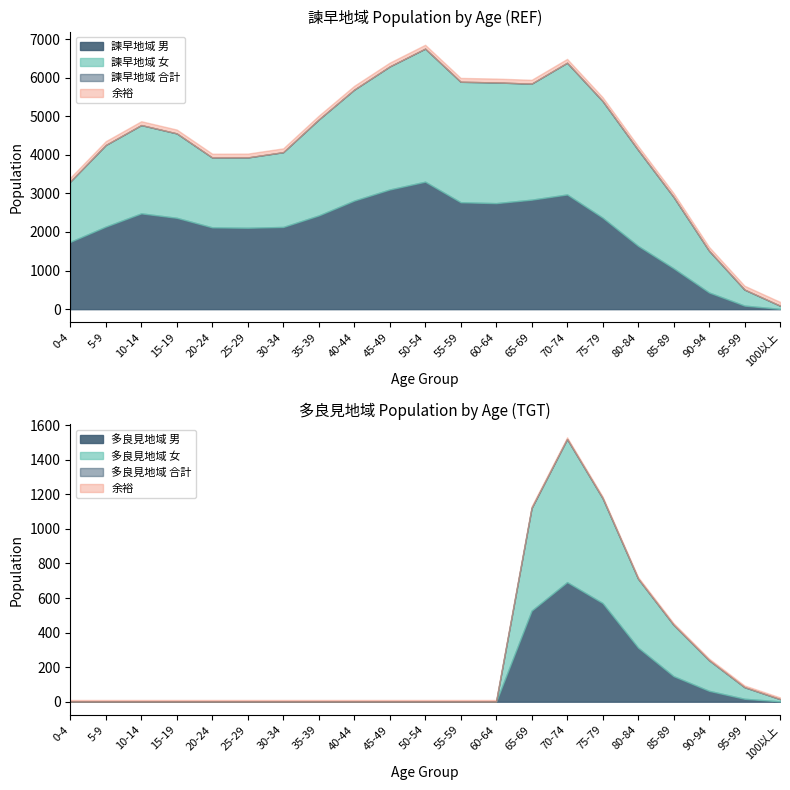

How many intersections are there between 諫早地域 男 and 諫早地域 女?

1